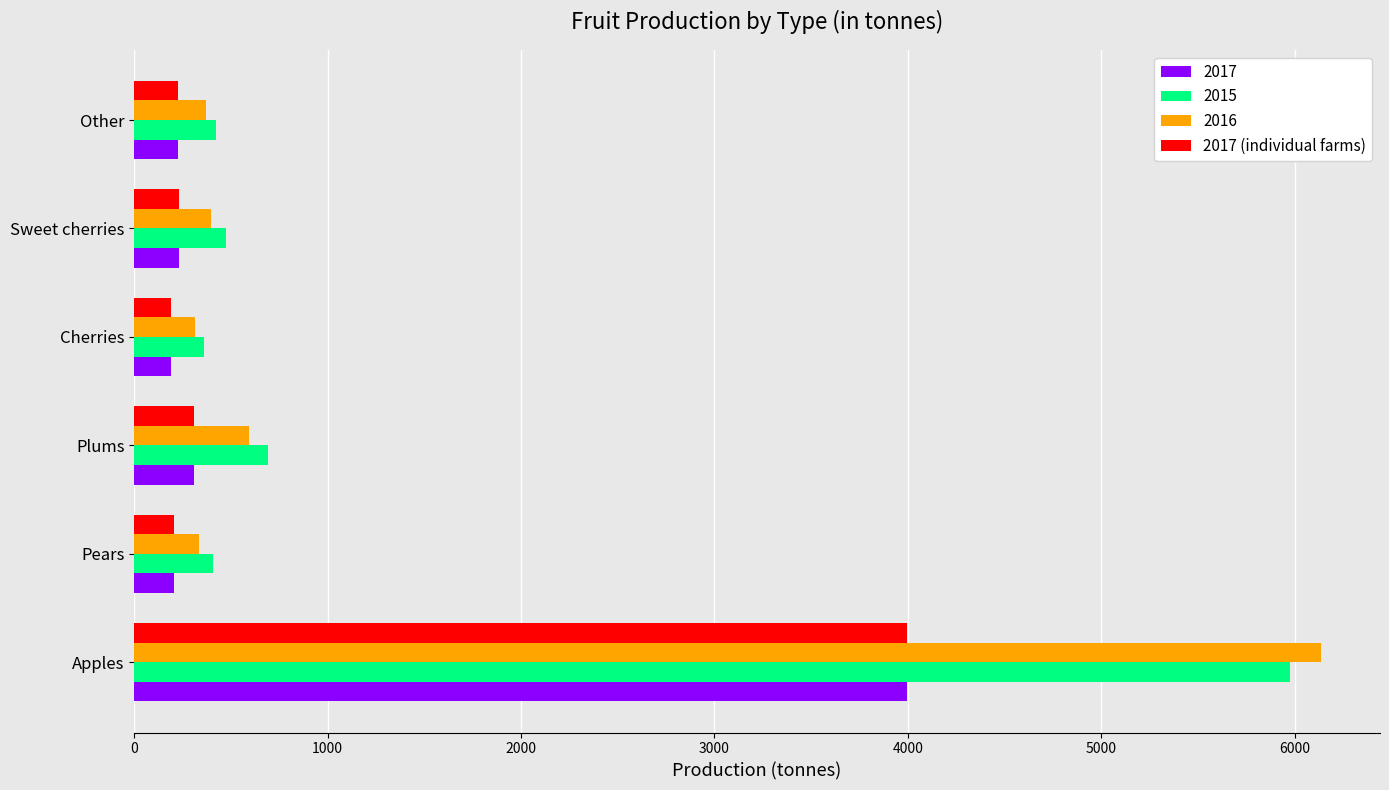

What is the minimum value shown in the chart?

193